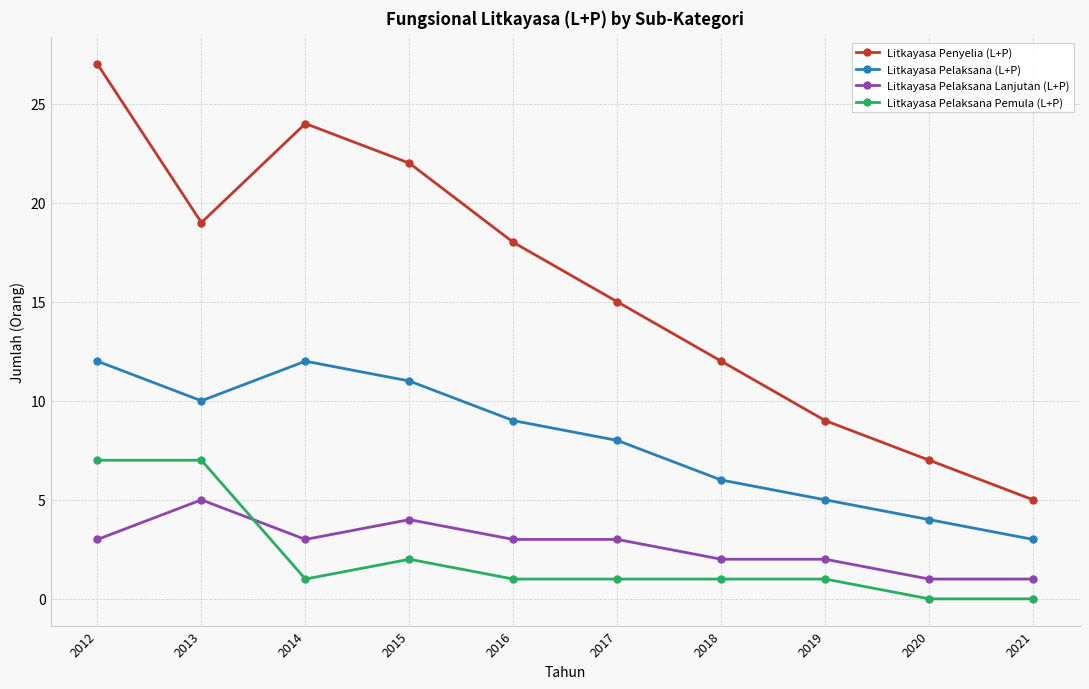

Rank the series by their maximum value, from highest to lowest.

Litkayasa Penyelia (L+P), Litkayasa Pelaksana (L+P), Litkayasa Pelaksana Pemula (L+P), Litkayasa Pelaksana Lanjutan (L+P)